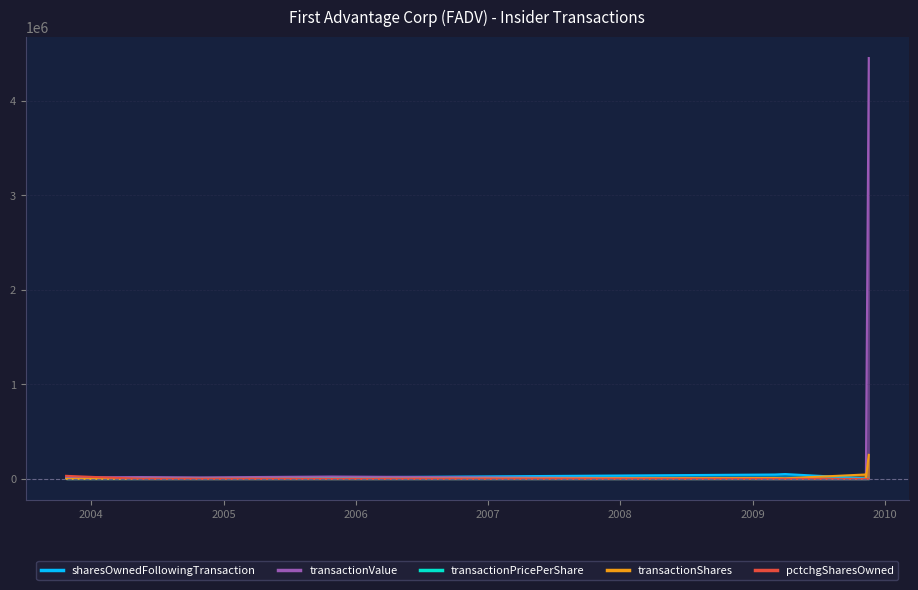

The value of pctchgSharesOwned at 2005-10-27 is 2.0. True or false?

False